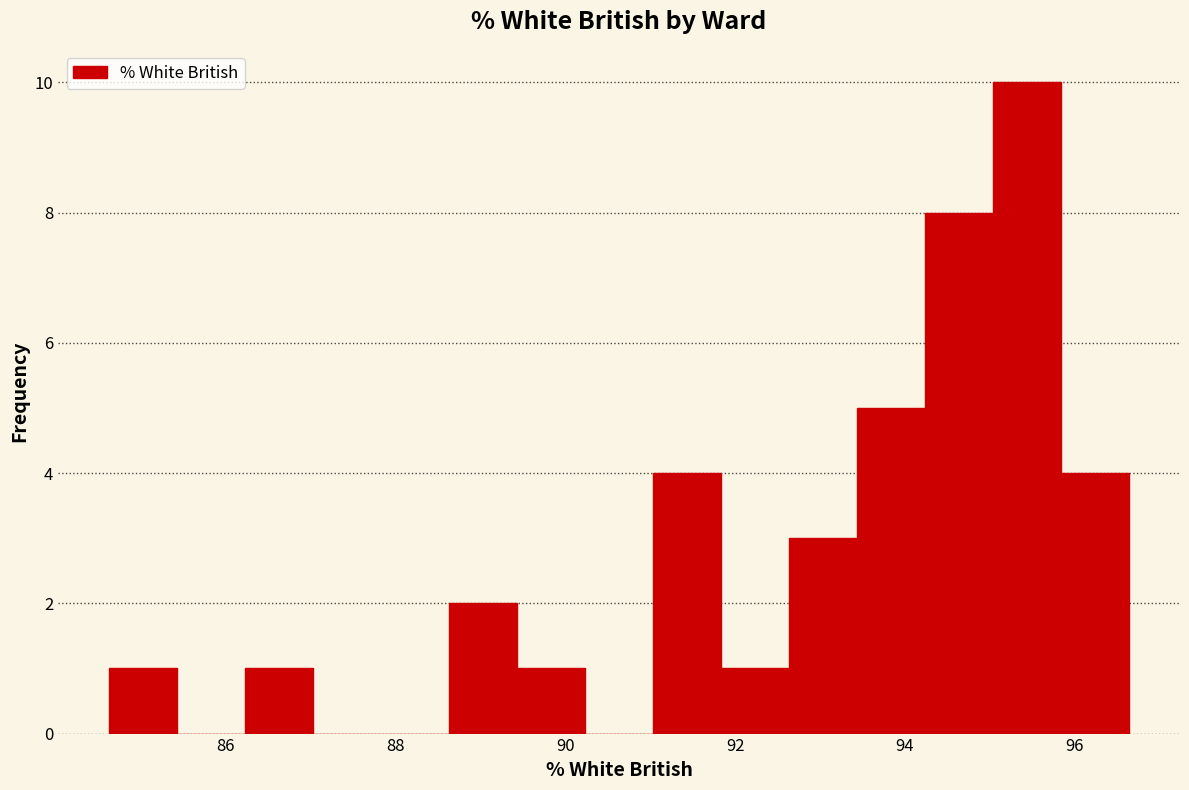

What is the height of the bar covering 93.4 to 94.2 on the x-axis? Neither the bar edges nor the heights are printed on the chart, so give them approximately, as read against the axes.

5